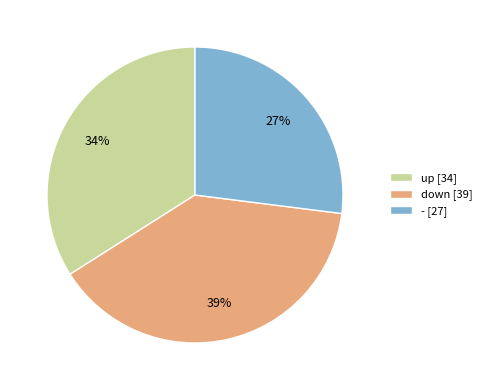

True or false: up accounts for 34% of the total.

True